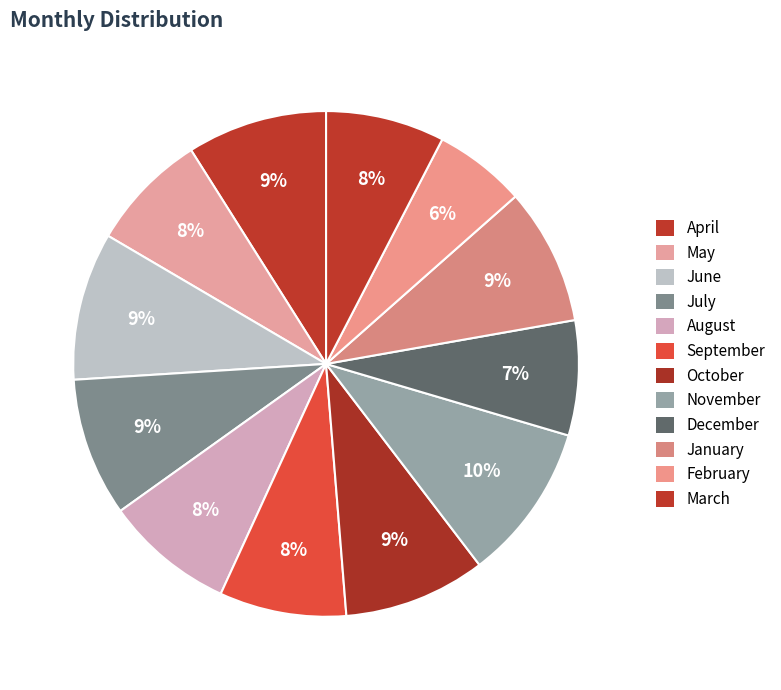

What percentage is the January slice, to the nearest percent?

9%